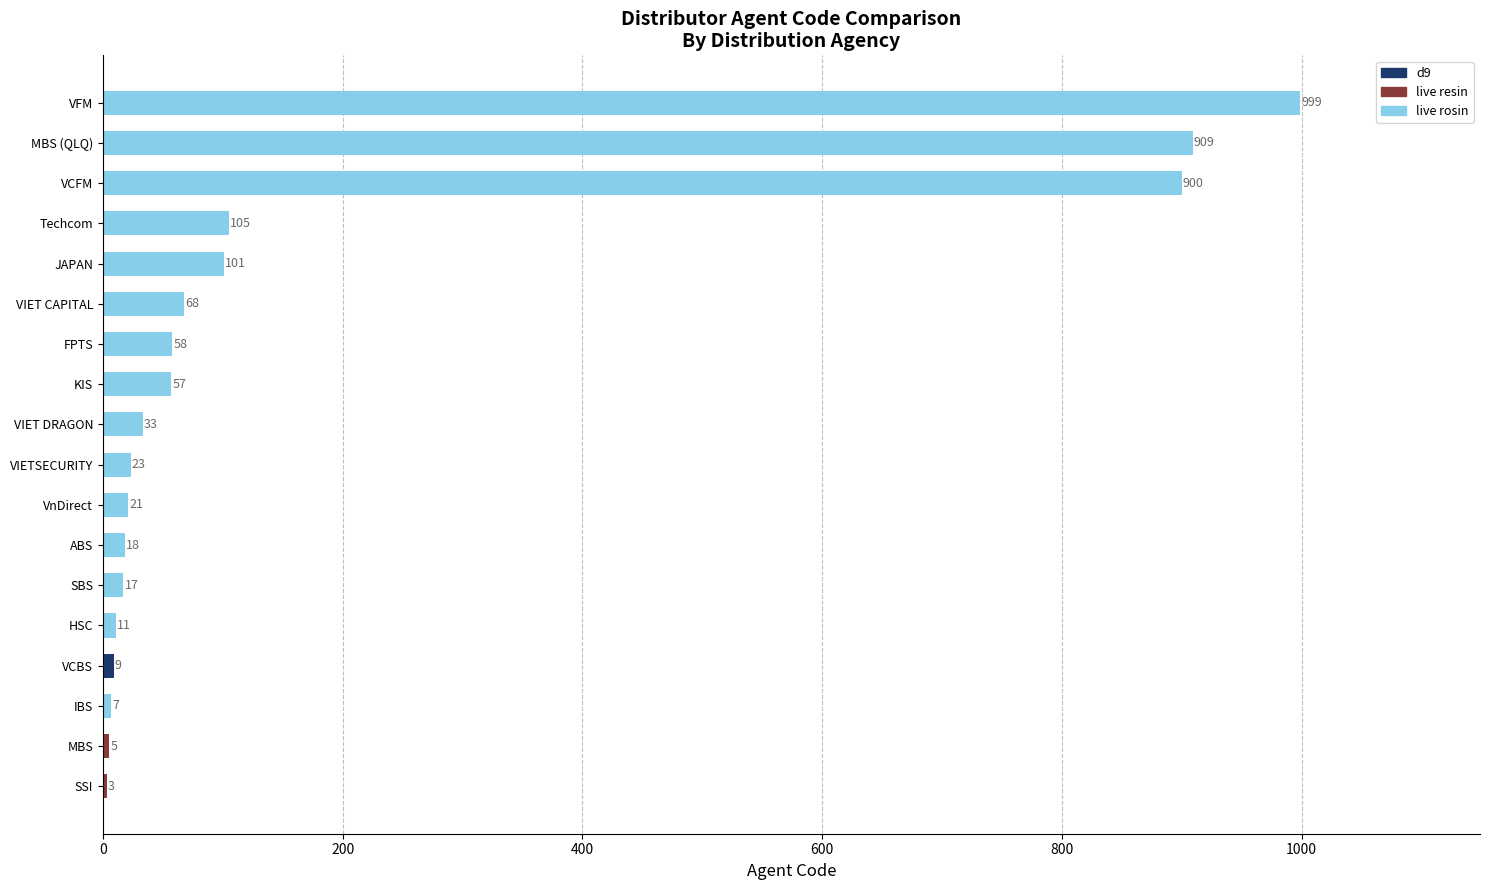

Is it true that the value at MBS (QLQ) is 1452?

False